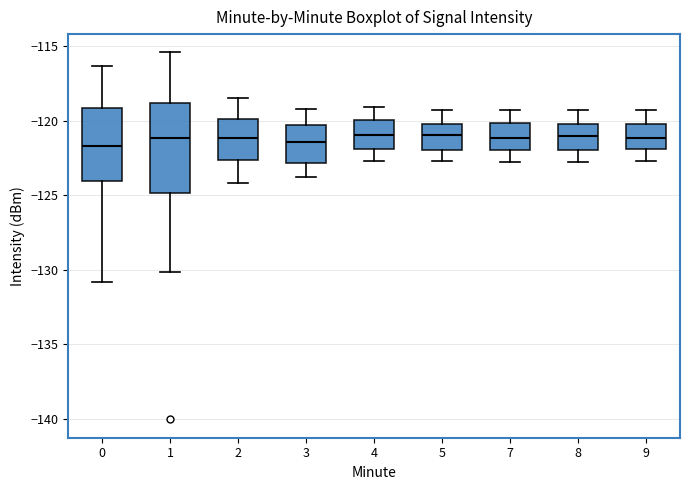

Reading left to right, read every box against the y-axis: the position of its median line, the range the box covers, and the ends of its whiskers. The values are not printed on the chart, so give them approximately, as read against the axis.

0: median -121.5, box -124.0 to -119.0, whiskers -131.0 to -116.5
1: median -121.0, box -125.0 to -119.0, whiskers -130.0 to -115.5
2: median -121.0, box -122.5 to -120.0, whiskers -124.0 to -118.5
3: median -121.5, box -123.0 to -120.5, whiskers -124.0 to -119.0
4: median -121.0, box -122.0 to -120.0, whiskers -122.5 to -119.0
5: median -121.0, box -122.0 to -120.0, whiskers -122.5 to -119.5
7: median -121.0, box -122.0 to -120.0, whiskers -123.0 to -119.5
8: median -121.0, box -122.0 to -120.0, whiskers -123.0 to -119.5
9: median -121.0, box -122.0 to -120.0, whiskers -122.5 to -119.5